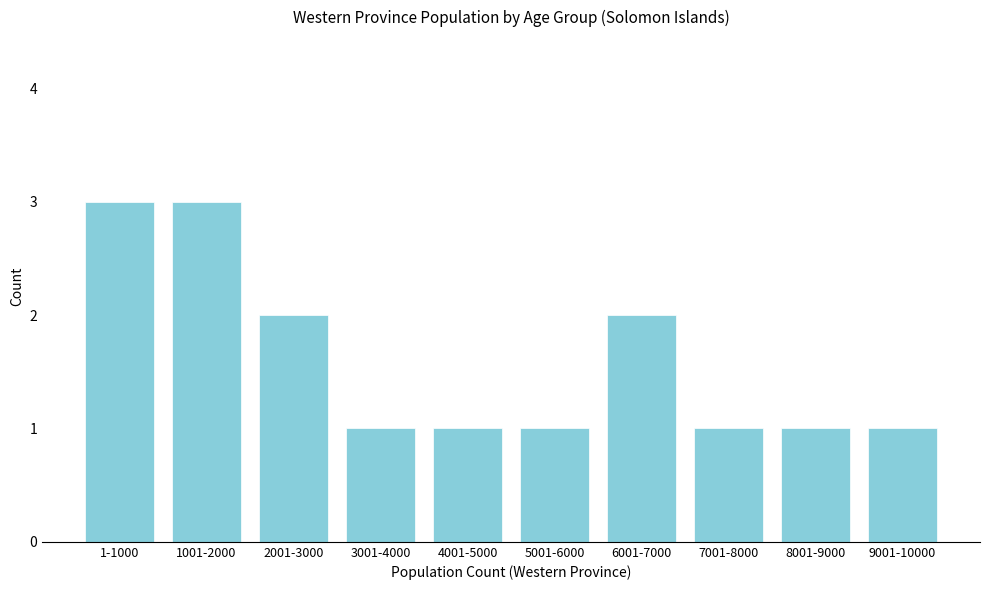

Reading left to right, list all the values displayed in this chart.

3	3	2	1	1	1	2	1	1	1